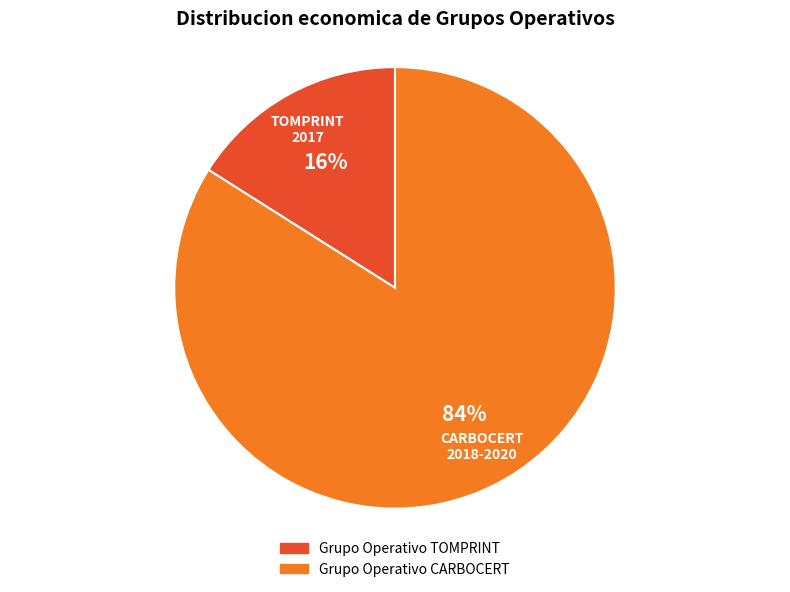

What is the smallest slice in the pie chart?

Grupo Operativo TOMPRINT